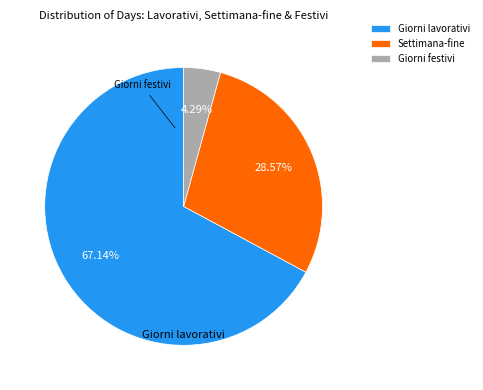

Rank the categories by value from lowest to highest.

Giorni festivi, Settimana-fine, Giorni lavorativi